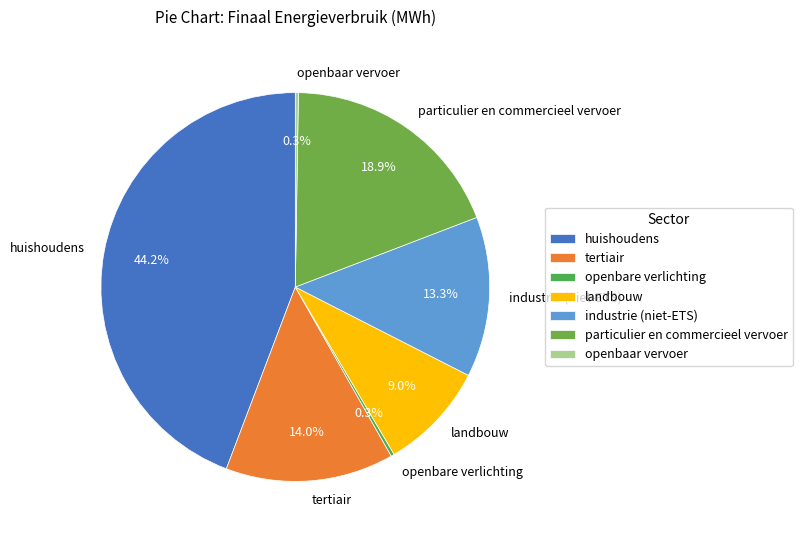

To the nearest percent, what is the difference between the largest and smallest slice percentages?

44%